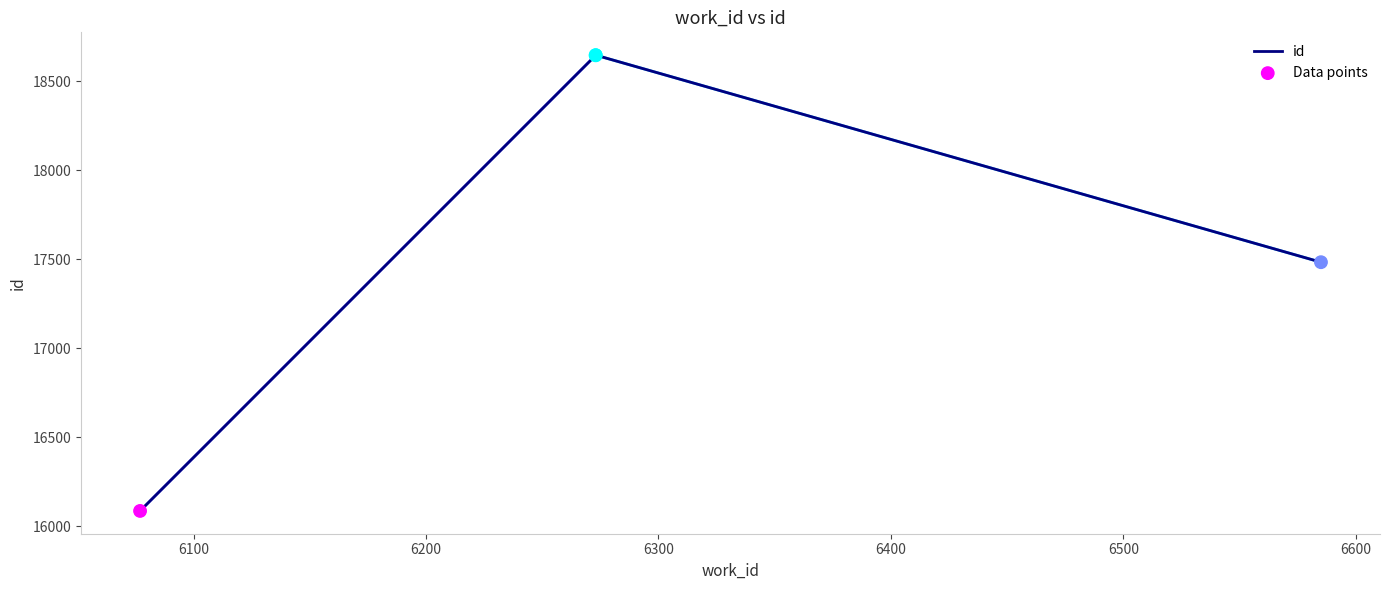

Which series has the largest total across all categories?

id